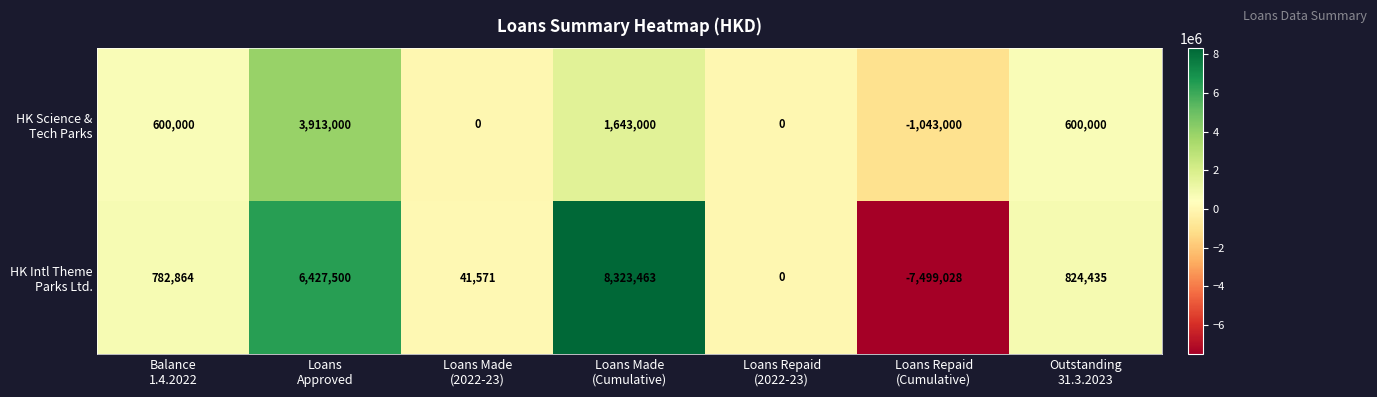

What is the total value across all series at Loans Made
(2022-23)?

41571